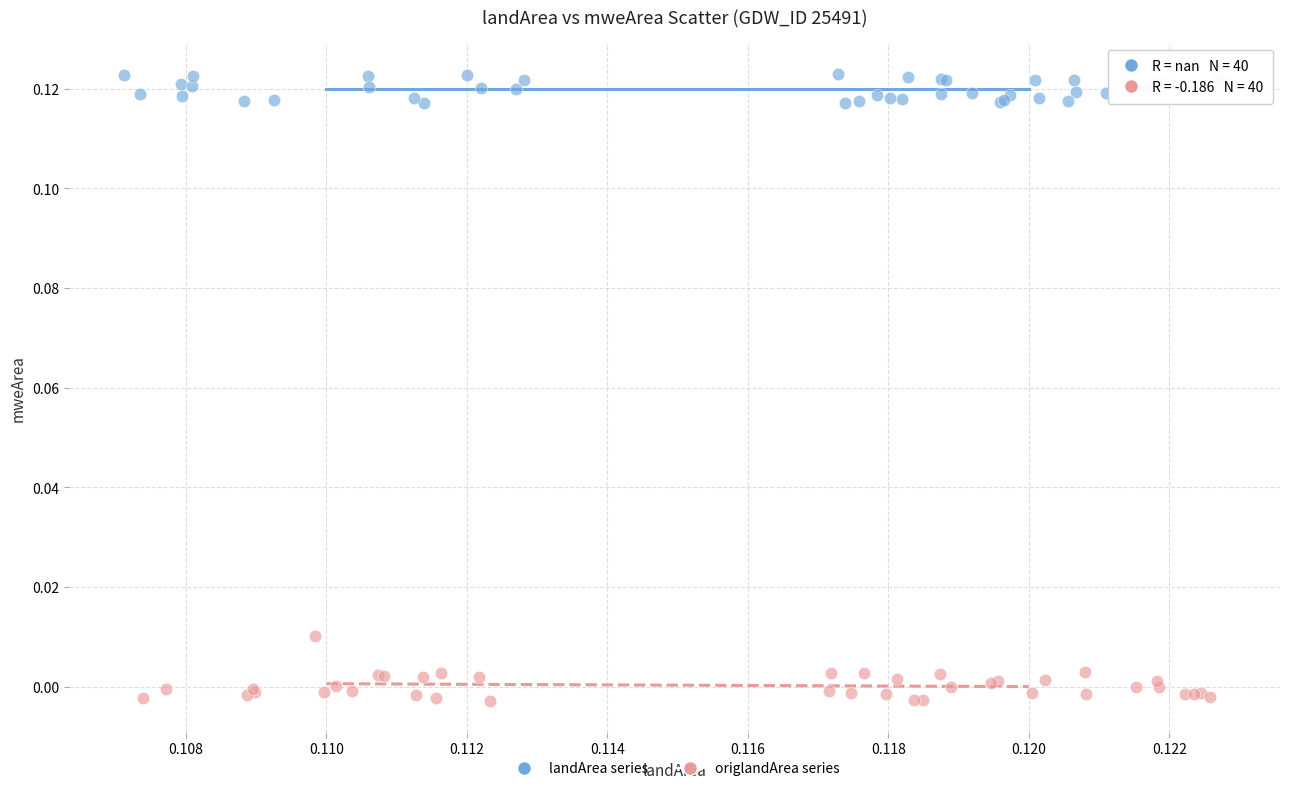

Which series has the widest spread of Y values?

origlandArea series